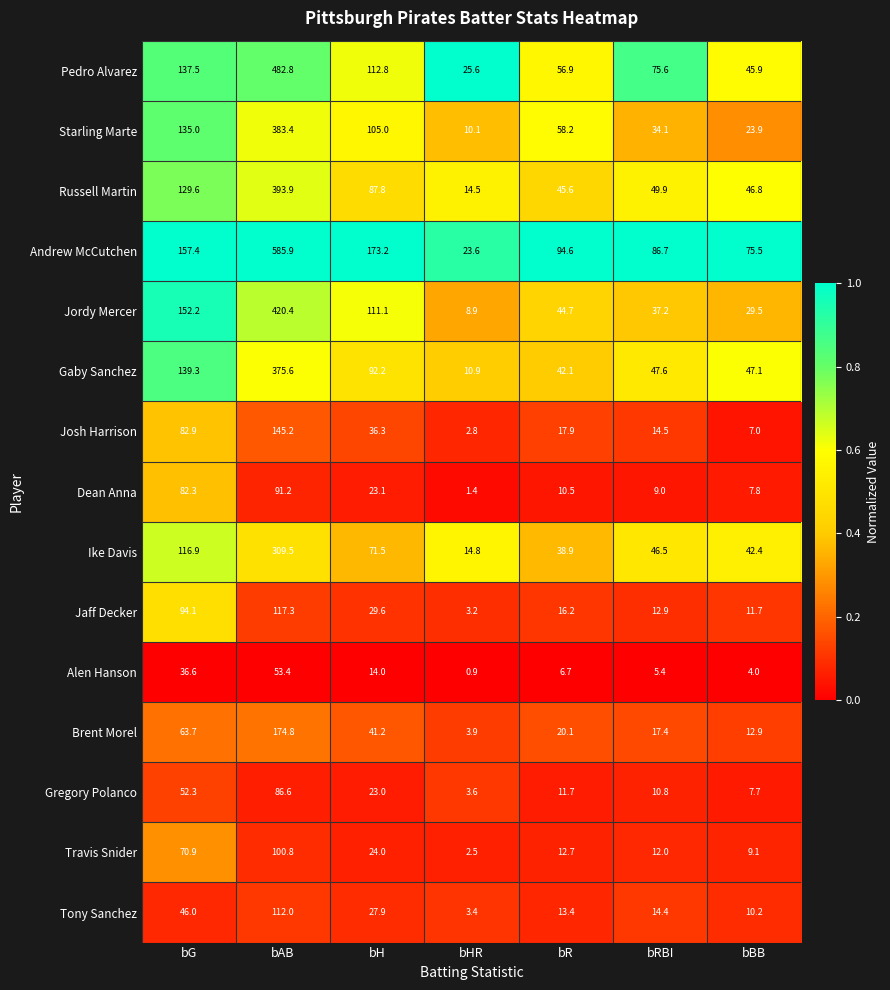

What is the sum of the Gaby Sanchez values at bAB and bHR?

386.5